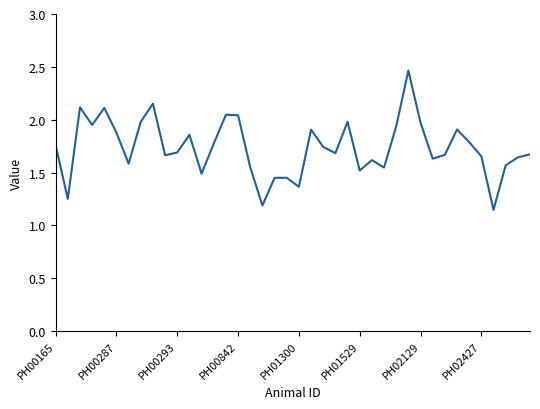

What is the sum of all values?

69.4